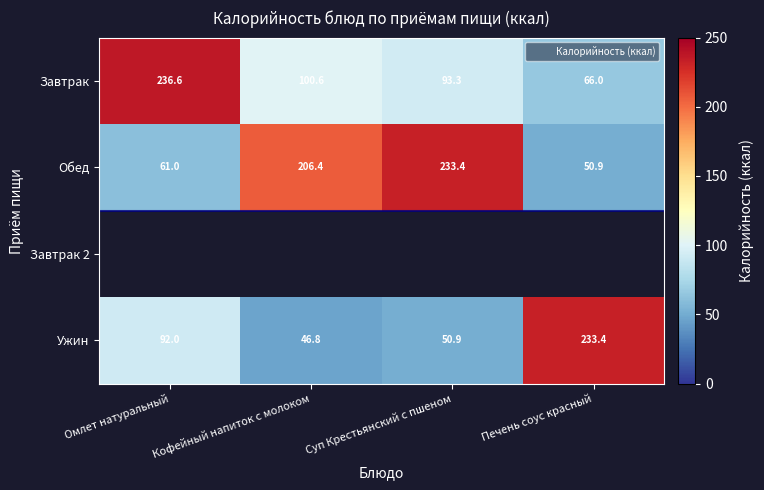

How many series are shown in this chart?

4